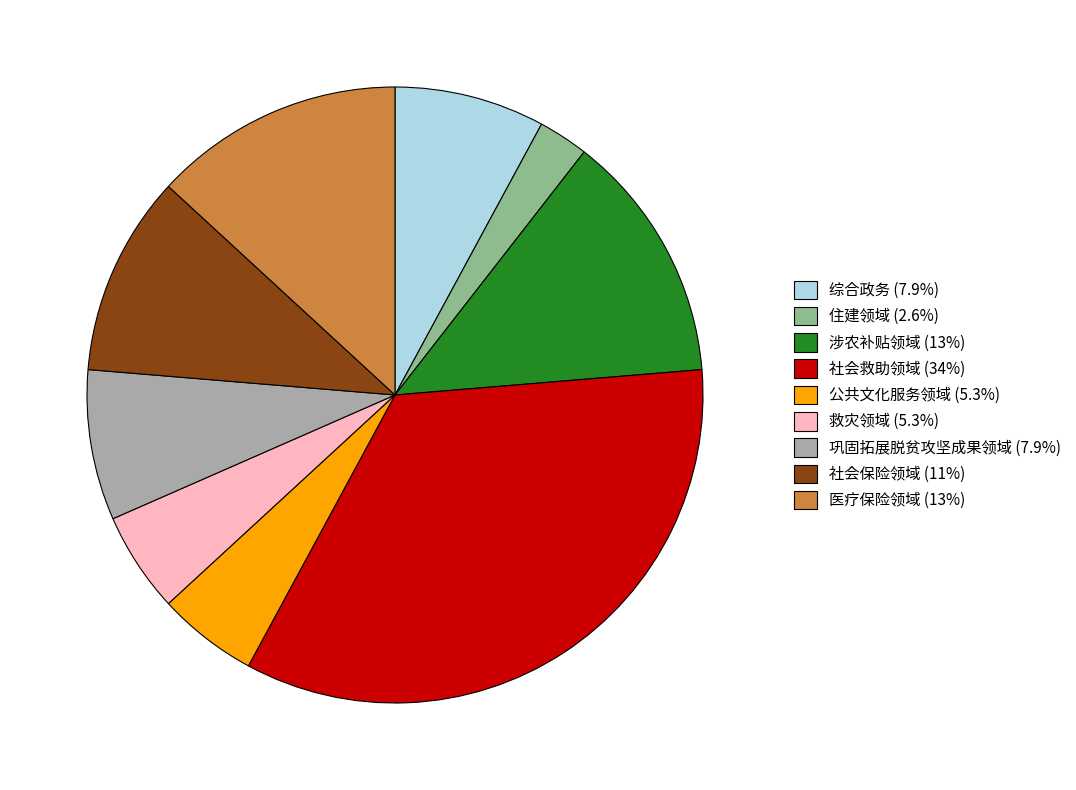

Is the sum of 住建领域 (2.6%) and 社会保险领域 (11%) greater than half?

No